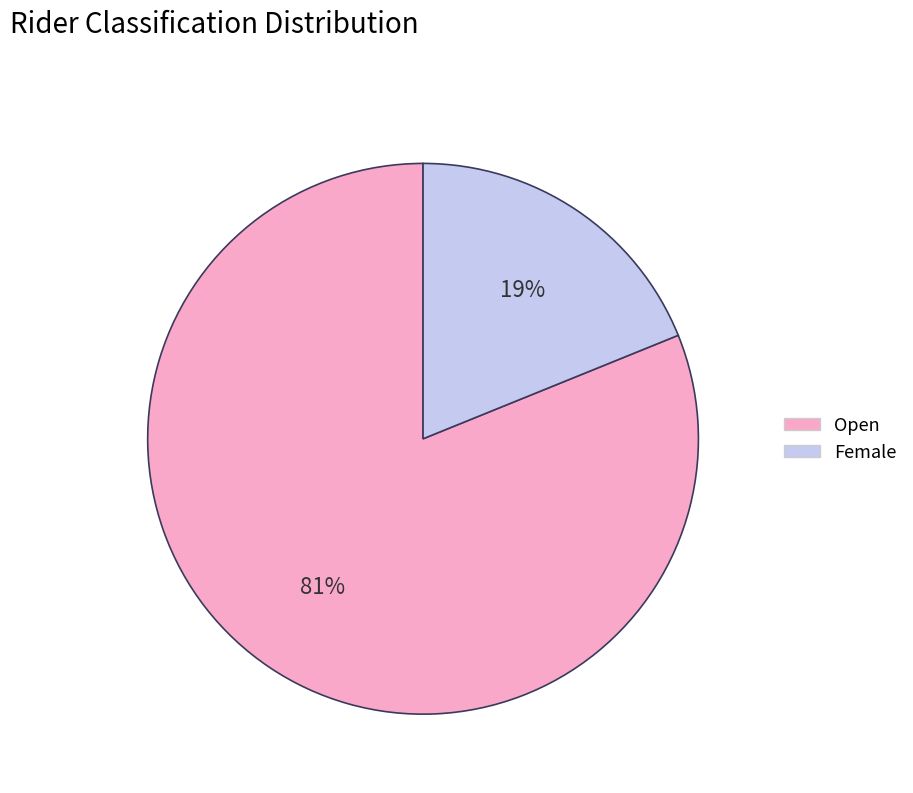

To the nearest percent, what portion does Open represent?

81%